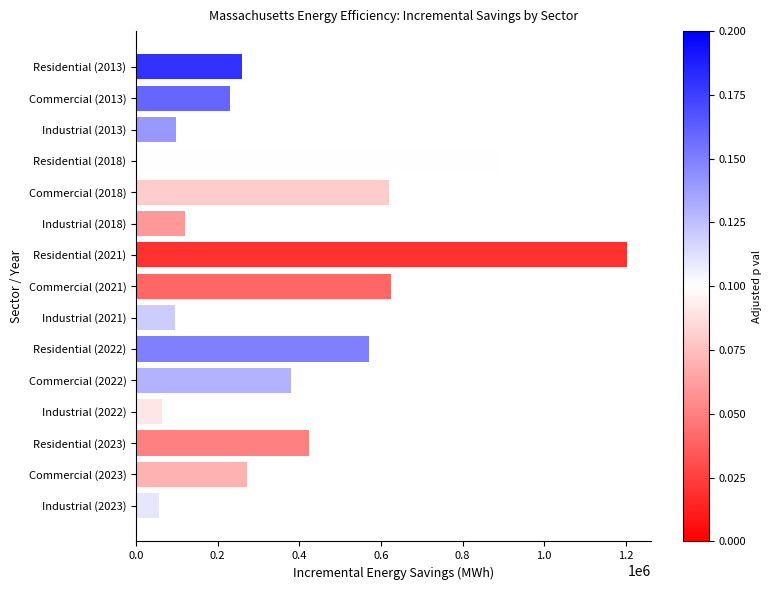

How many values are below 270479?

7